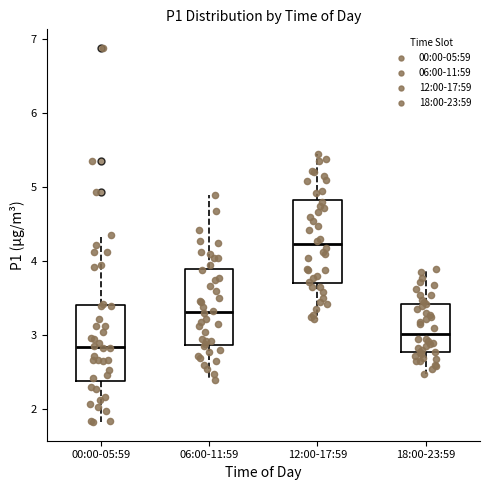

Reading left to right, transcribe this box plot: for each box, give where its median line is, the range the box spans, and where its two whiskers end, as read against the y-axis. The values are not printed on the chart, so give them approximately, as read against the axis.

00:00-05:59: median 2.8, box 2.4 to 3.4, whiskers 1.8 to 4.4
06:00-11:59: median 3.3, box 2.9 to 3.9, whiskers 2.4 to 4.9
12:00-17:59: median 4.2, box 3.7 to 4.8, whiskers 3.2 to 5.5
18:00-23:59: median 3.0, box 2.8 to 3.4, whiskers 2.5 to 3.9